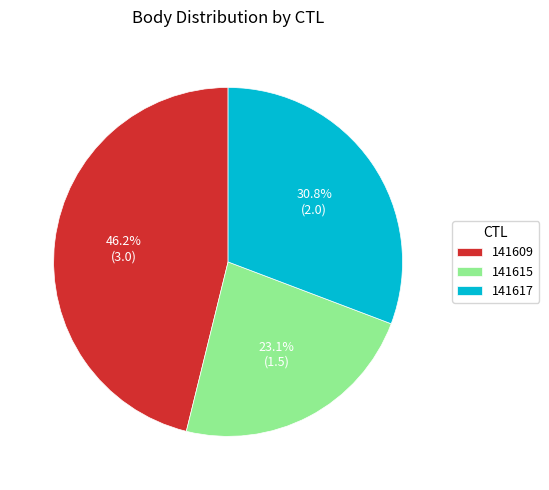

True or false: 141609 accounts for 40% of the total.

False